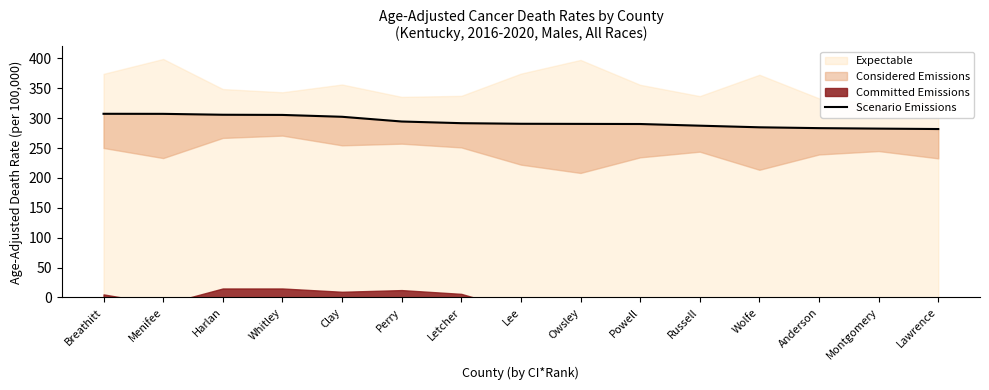

The value at Russell is 382.0. True or false?

False